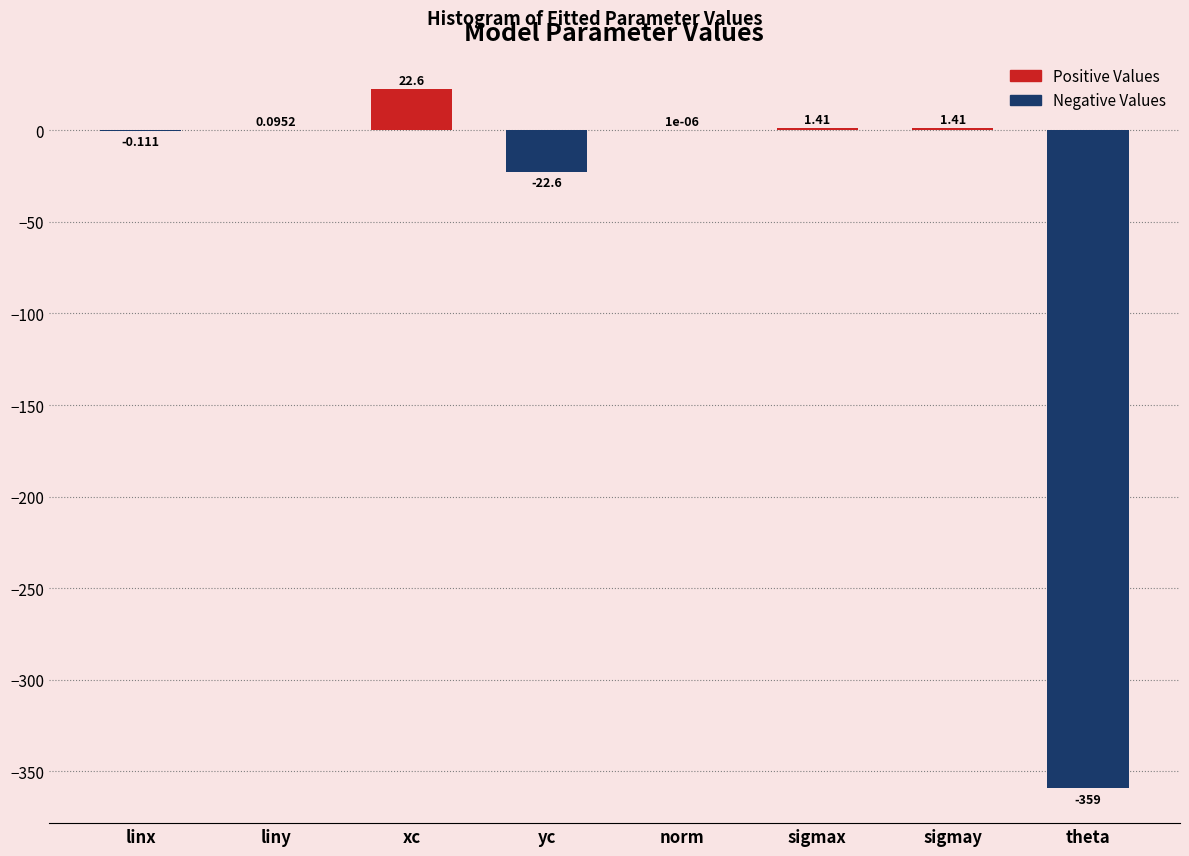

Where is the data nearest to the value -168?

yc